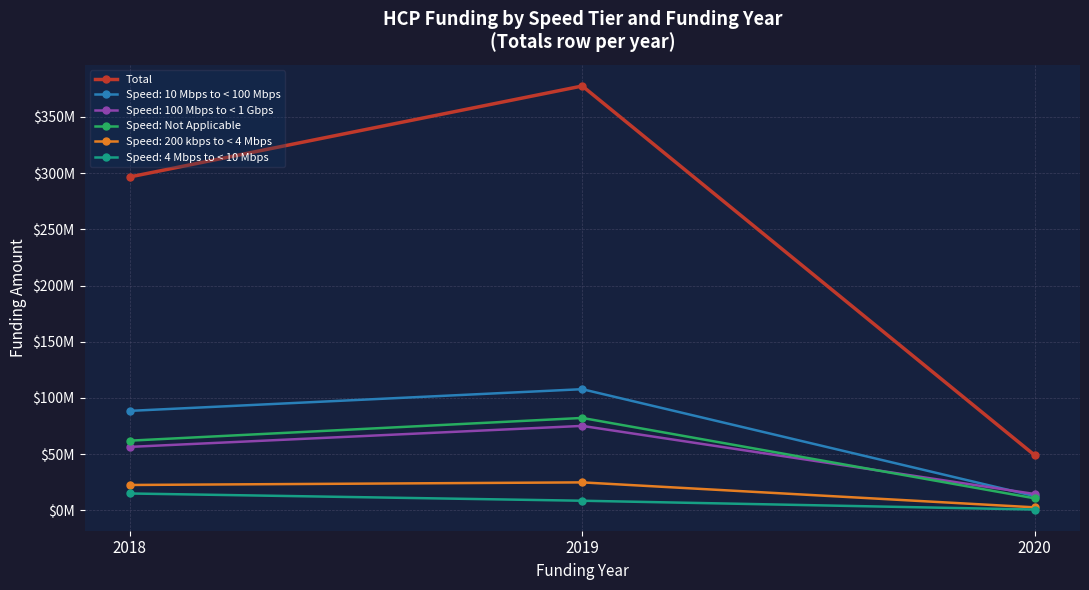

The value of Speed: Not Applicable at 2020 is 10733688.7. True or false?

True